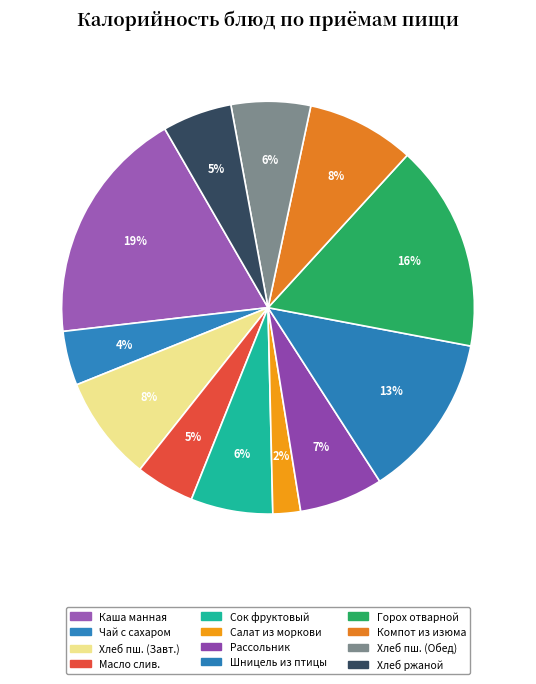

What is the largest slice in the pie chart?

Каша молочная манная с слив.маслом